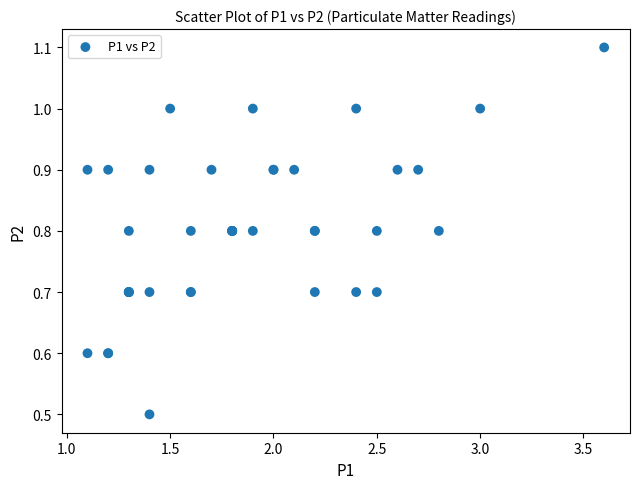

What Y value in the scatter plot is closest to 0?

0.5